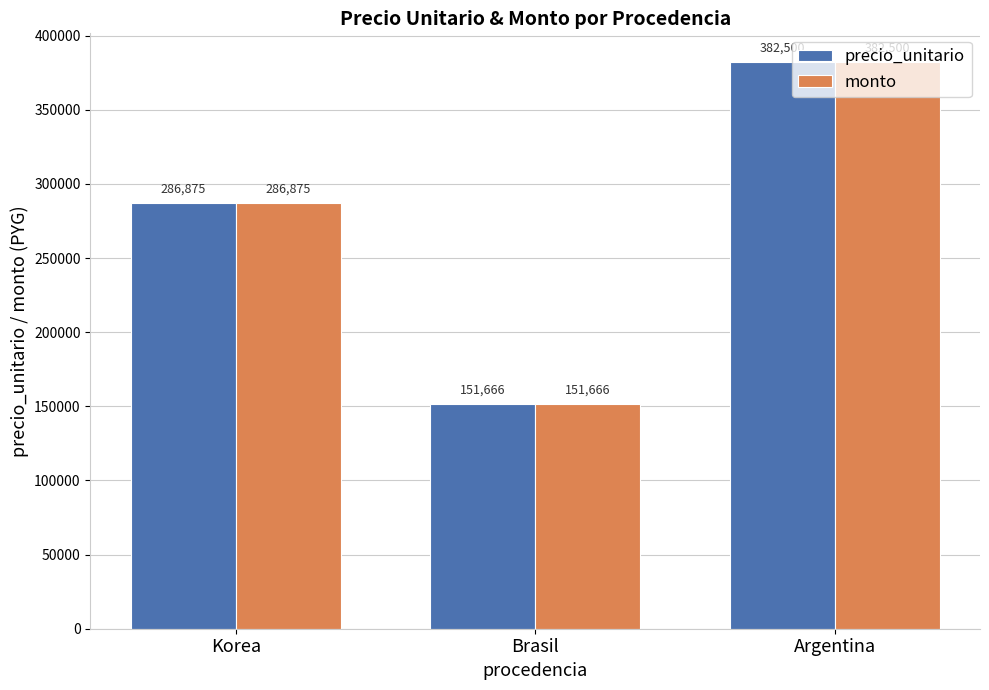

What is the sum of the precio_unitario values at Argentina and Korea?

669375.0